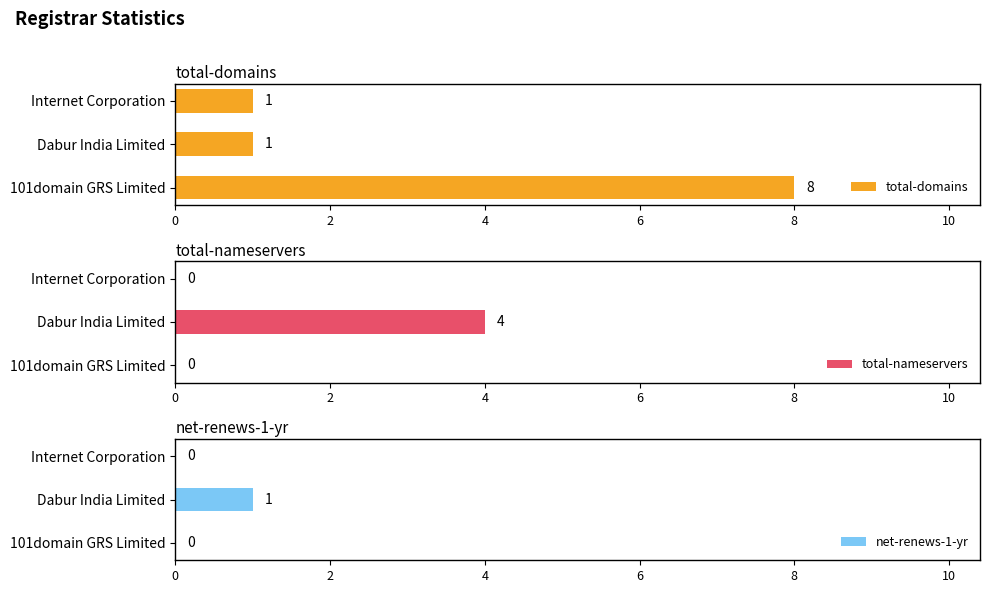

The total-nameservers series shows 0 at 101domain GRS Limited. True or false?

True